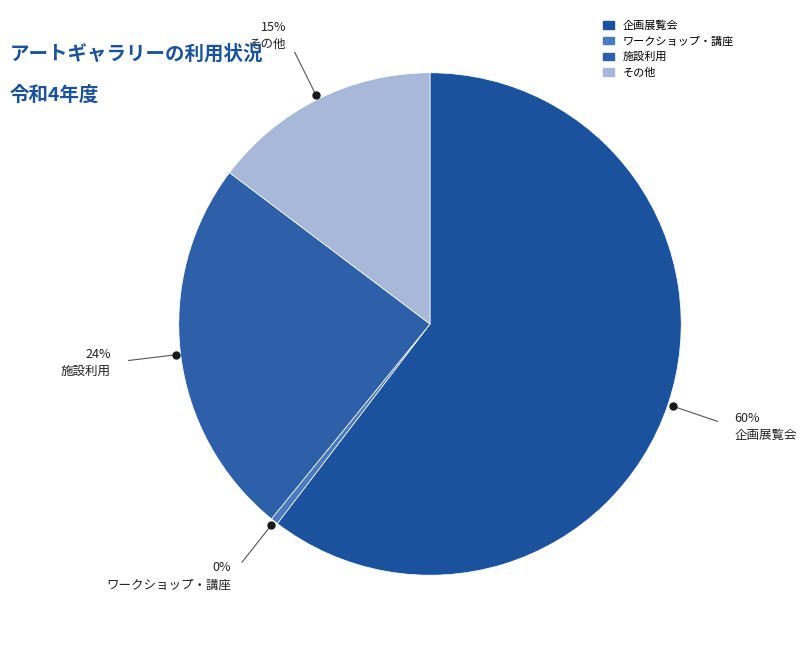

To the nearest percent, what is the combined percentage of その他 and ワークショップ・講座?

15%